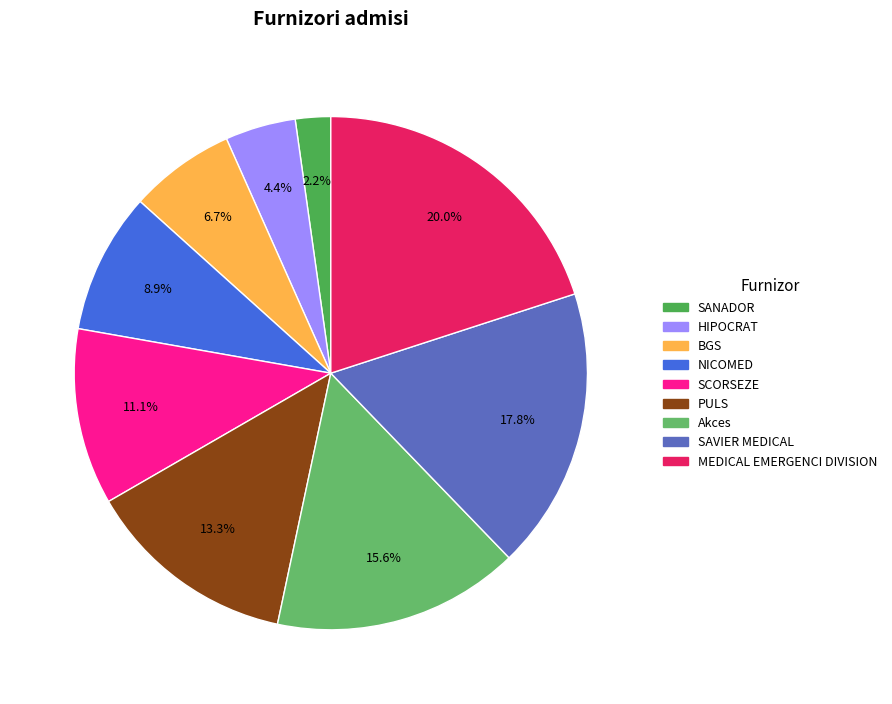

To the nearest percent, what portion does BGS represent?

7%